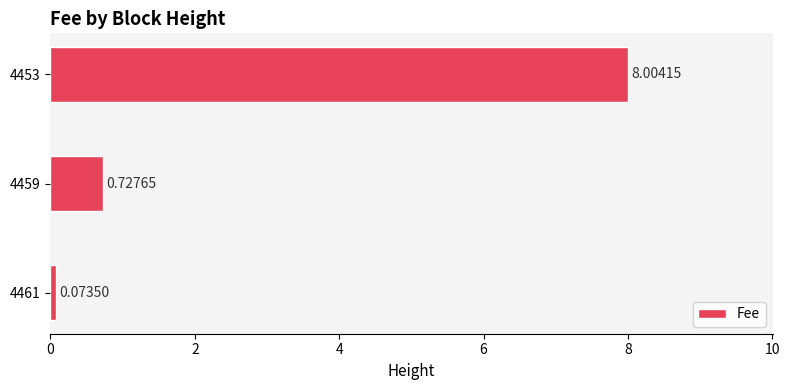

Are the bars horizontal?

Yes